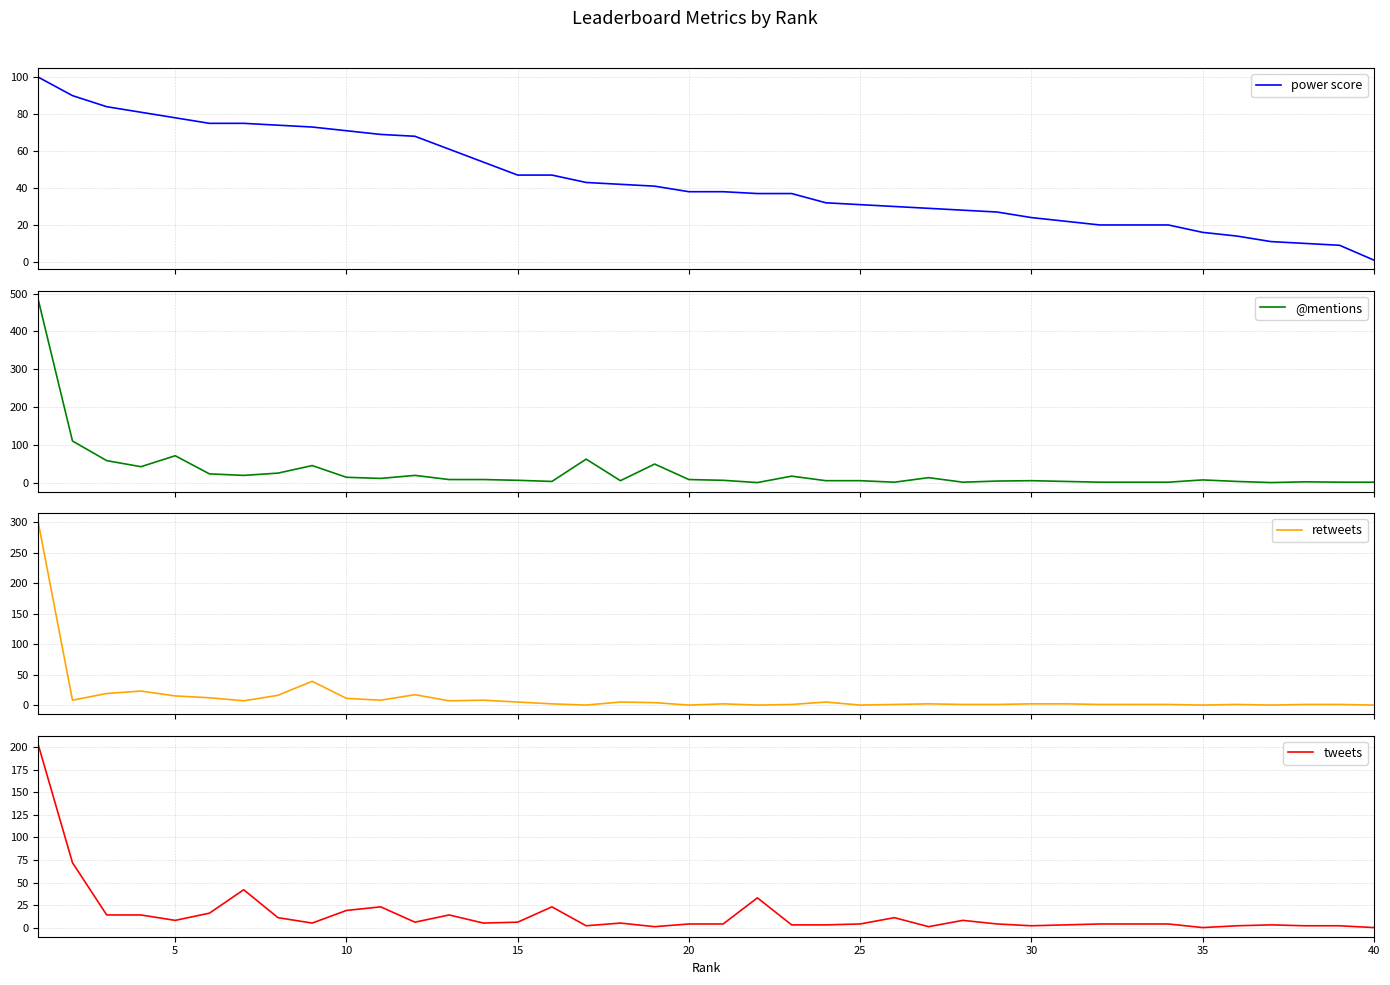

Reading left to right, extract all data points from this chart.

power score: 100	90	84	81	78	75	75	74	73	71	69	68	61	54	47	47	43	42	41	38	38	37	37	32	31	30	29	28	27	24	22	20	20	20	16	14	11	10	9	1
@mentions: 484	110	58	42	71	23	19	25	45	14	11	19	8	8	6	3	62	5	49	8	6	0	17	5	5	1	13	1	4	5	3	1	1	1	7	3	0	2	1	1
retweets: 300	8	19	23	15	12	7	16	39	11	8	17	7	8	5	2	0	5	4	0	2	0	1	5	0	1	2	1	1	2	2	1	1	1	0	1	0	1	1	0
tweets: 203	72	14	14	8	16	42	11	5	19	23	6	14	5	6	23	2	5	1	4	4	33	3	3	4	11	1	8	4	2	3	4	4	4	0	2	3	2	2	0